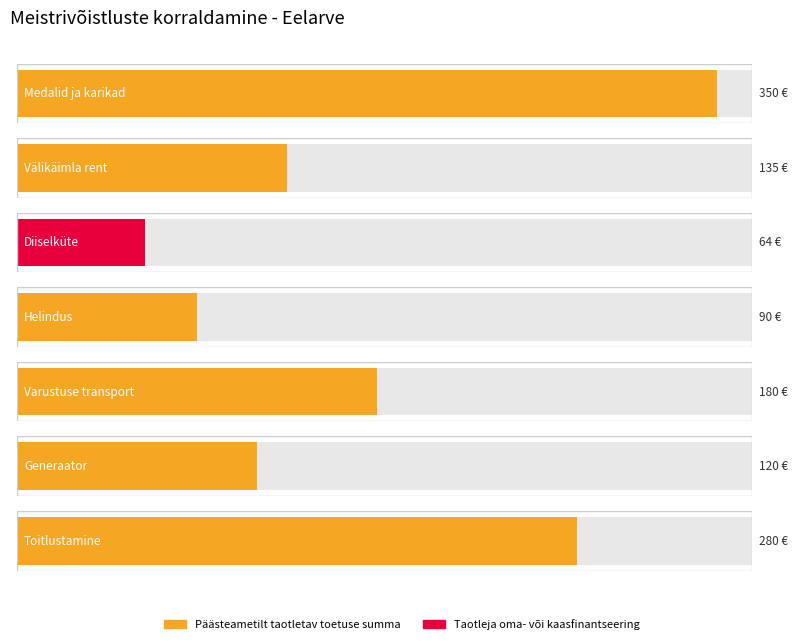

How many data points are above 135?

3